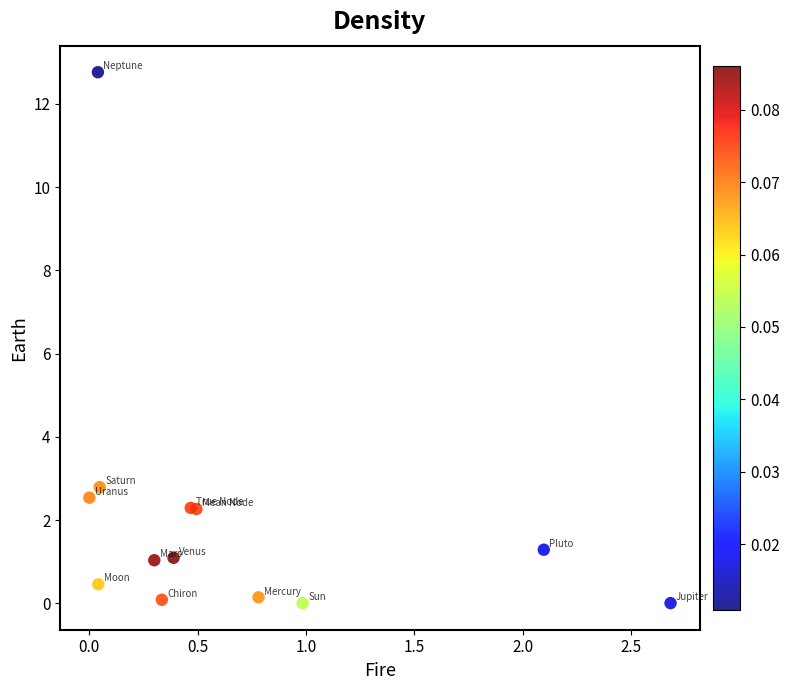

What Y value in the scatter plot is closest to 6?

2.8